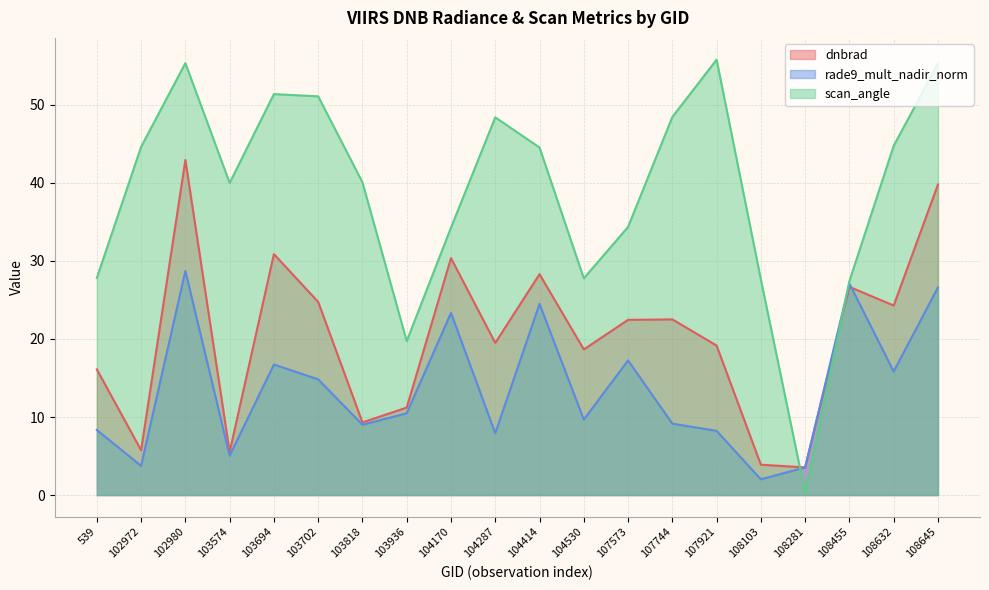

What is the difference between the second highest and second lowest values in the rade9_mult_nadir_norm series?

23.5